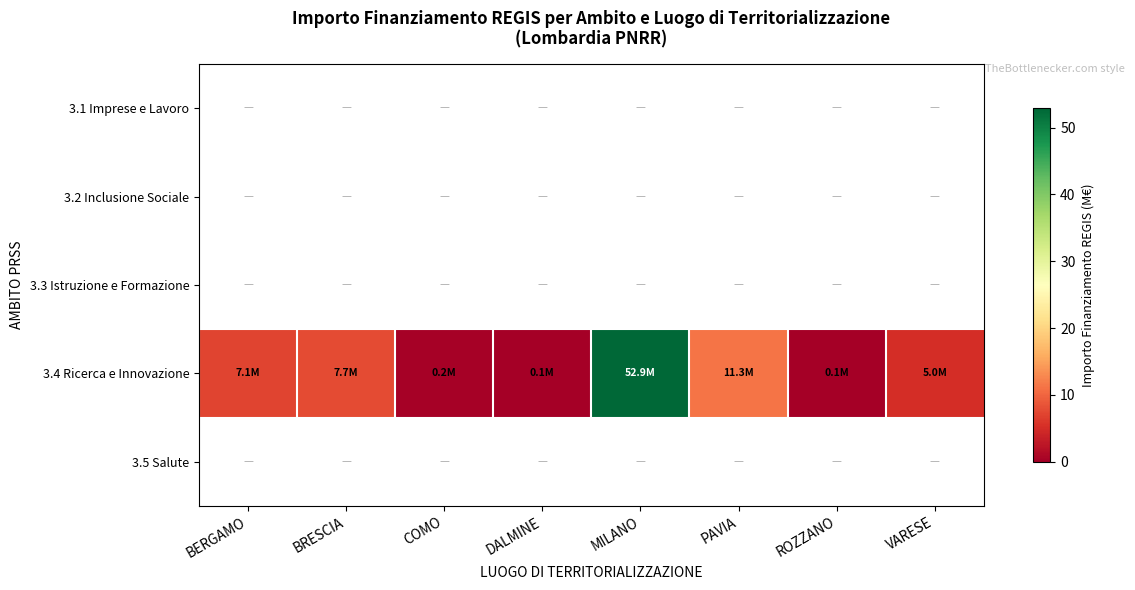

Which series has the largest total across all categories?

3.4 Ricerca e Innovazione